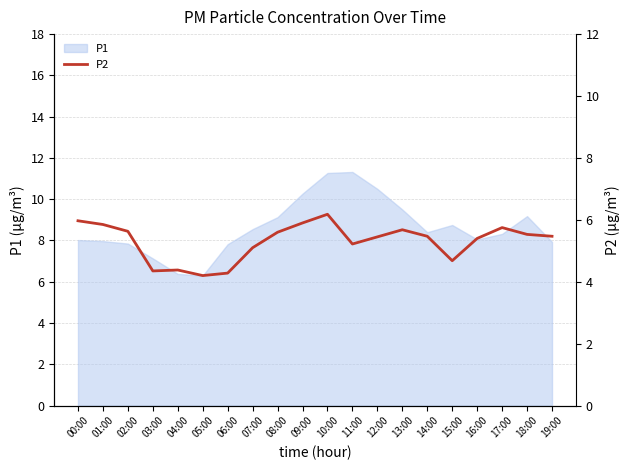

The value of P1 at 03:00 is 3.4. True or false?

False